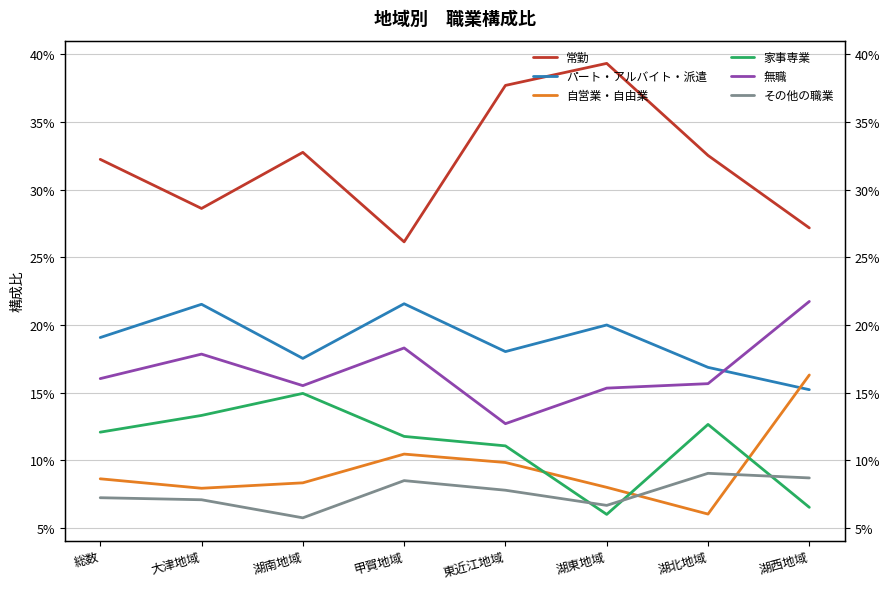

Where is the first local maximum for 常勤?

湖南地域